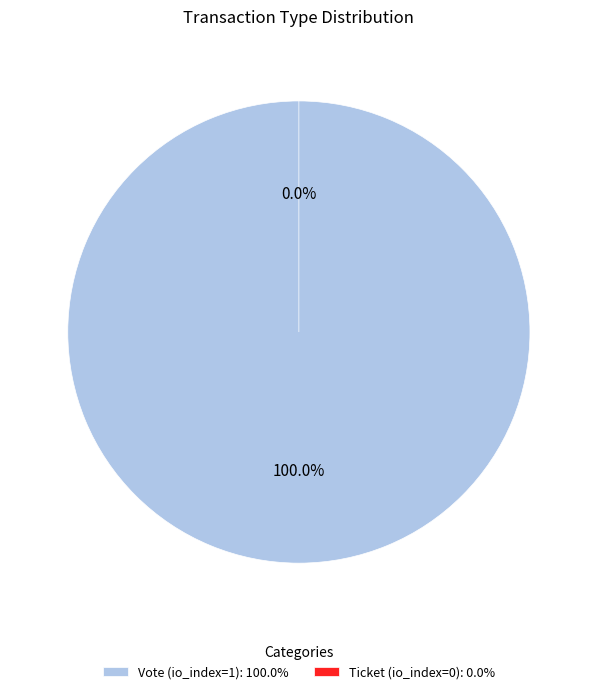

To the nearest percent, what is the difference between the Vote (io_index=1) and Ticket (io_index=0) slice percentages?

100%